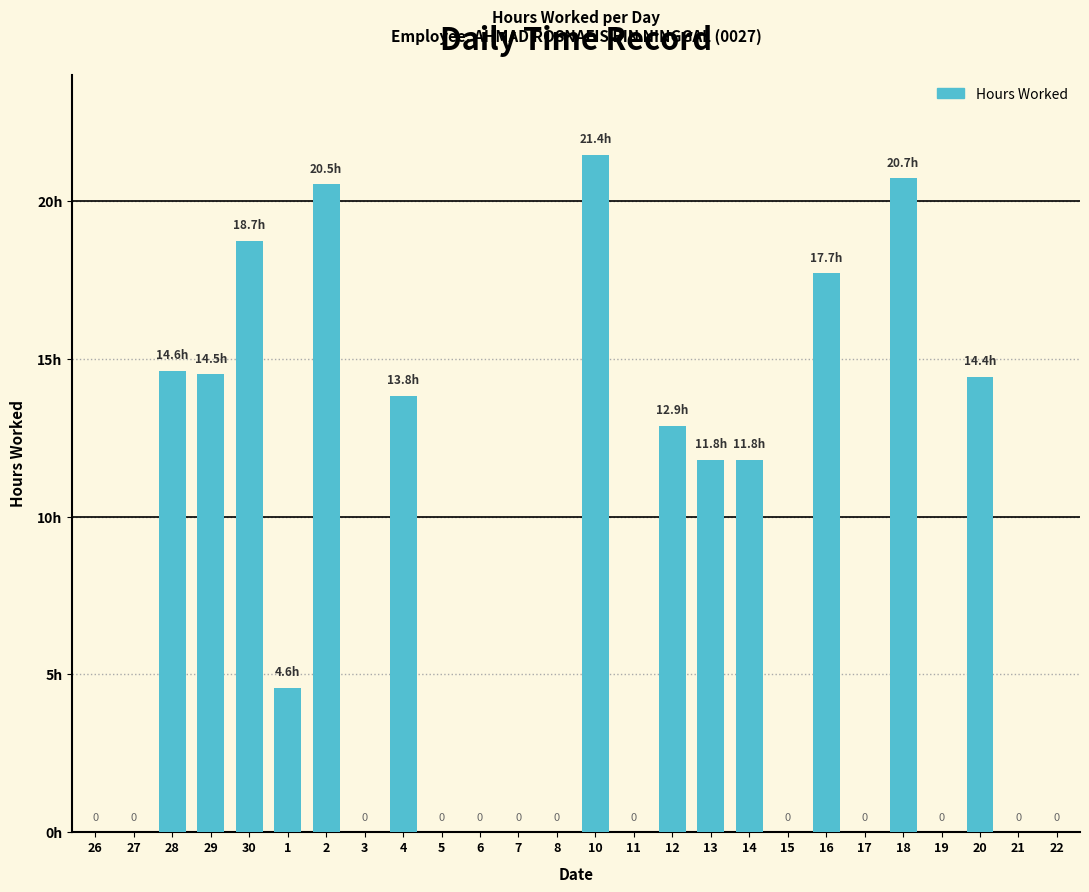

Rank the categories by value from highest to lowest.

10, 18, 2, 30, 16, 28, 29, 20, 4, 12, 13, 14, 1, 26, 27, 3, 5, 6, 7, 8, 11, 15, 17, 19, 21, 22